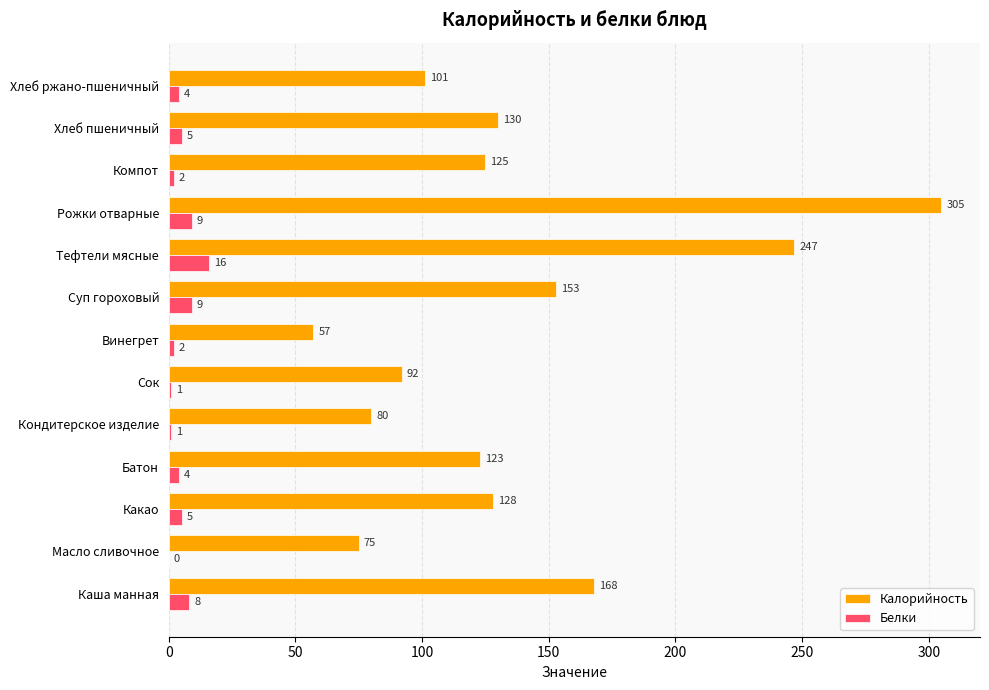

At which category is the sum across all series the highest?

Рожки отварные